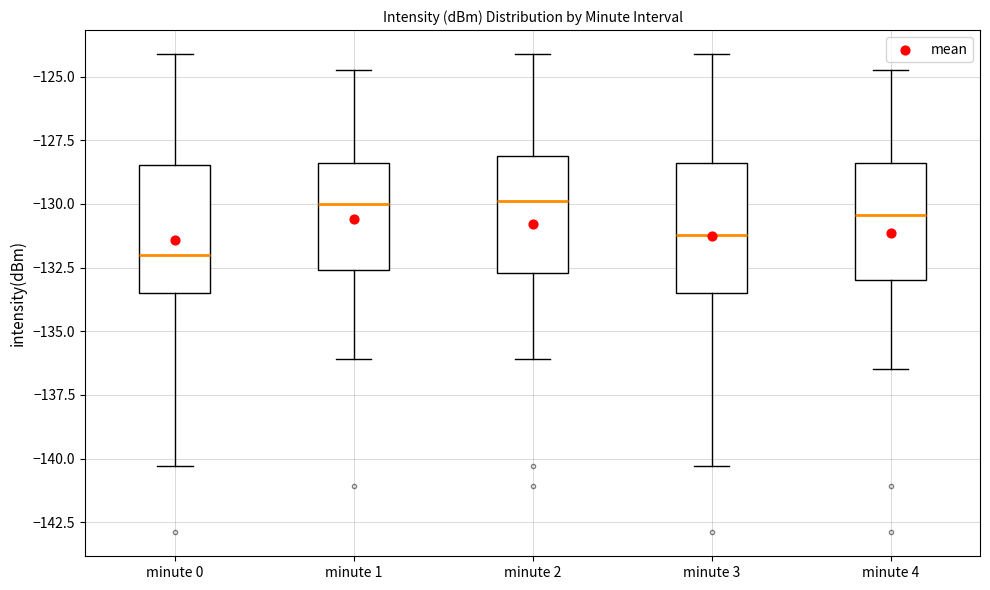

Reading left to right, transcribe this box plot: for each box, give where its median line is, the range the box spans, and where its two whiskers end, as read against the y-axis. The values are not printed on the chart, so give them approximately, as read against the axis.

minute 0: median -132.0, box -133.5 to -128.5, whiskers -140.5 to -124.0
minute 1: median -130.0, box -132.5 to -128.5, whiskers -136.0 to -124.5
minute 2: median -130.0, box -132.5 to -128.0, whiskers -136.0 to -124.0
minute 3: median -131.0, box -133.5 to -128.5, whiskers -140.5 to -124.0
minute 4: median -130.5, box -133.0 to -128.5, whiskers -136.5 to -124.5